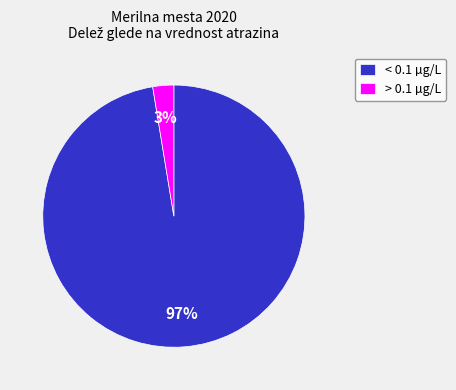

Is there any slice that represents more than half of the pie?

Yes